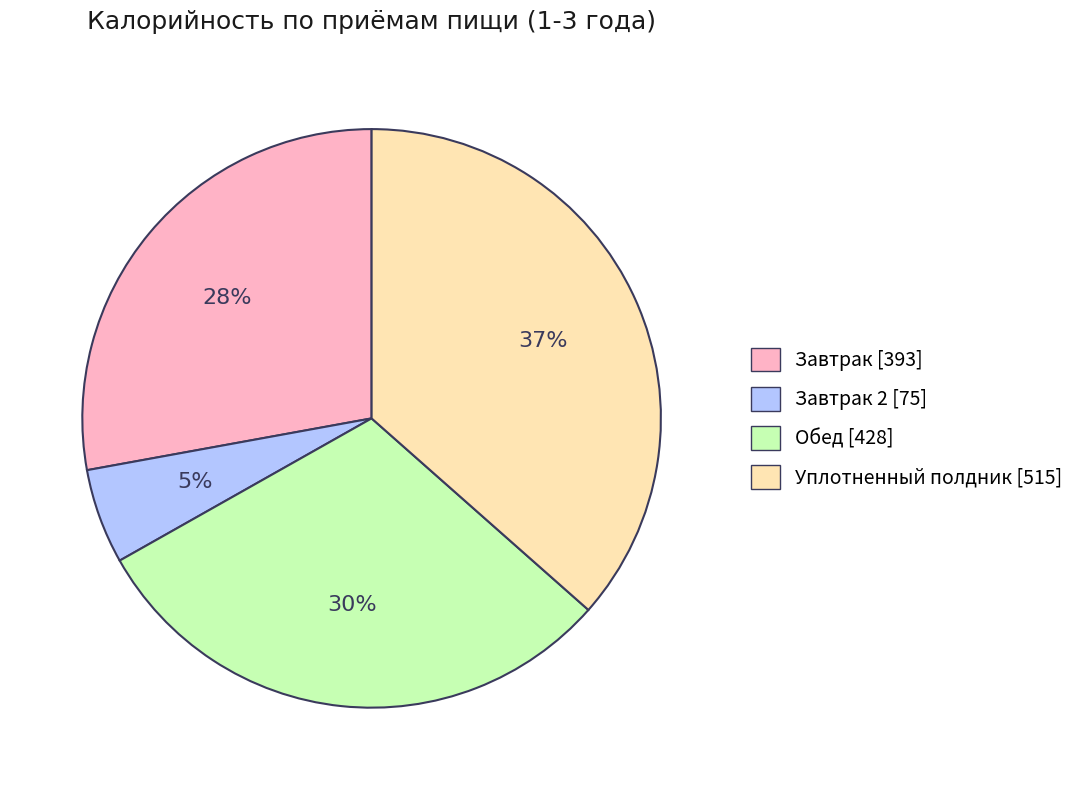

True or false: Обед [428] accounts for 24% of the total.

False